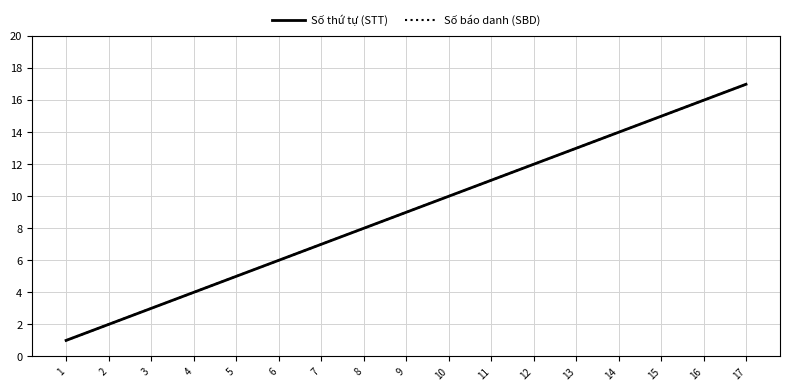

How many lines are shown in the chart?

2